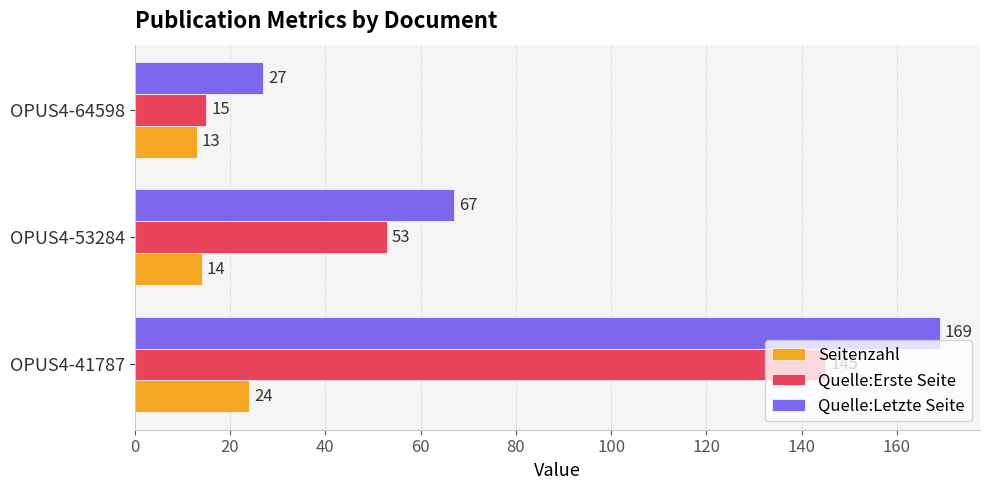

Which series has the largest range (max minus min)?

Quelle:Letzte Seite